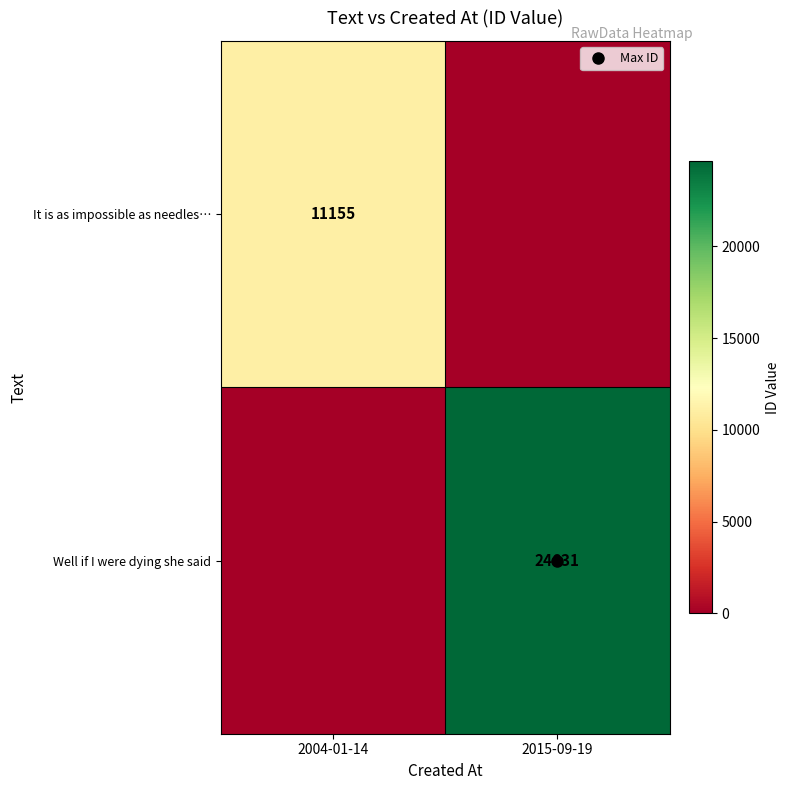

Which category has the highest value across all series?

2015-09-19